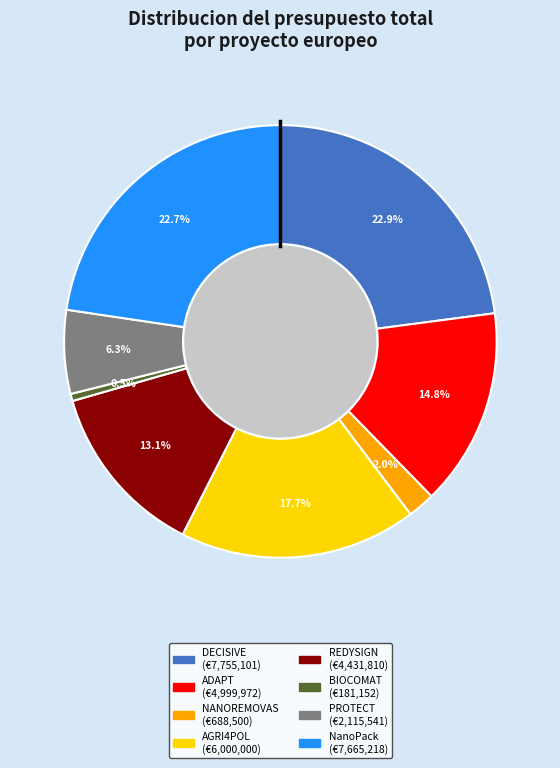

Between BIOCOMAT and NanoPack, which is larger?

NanoPack